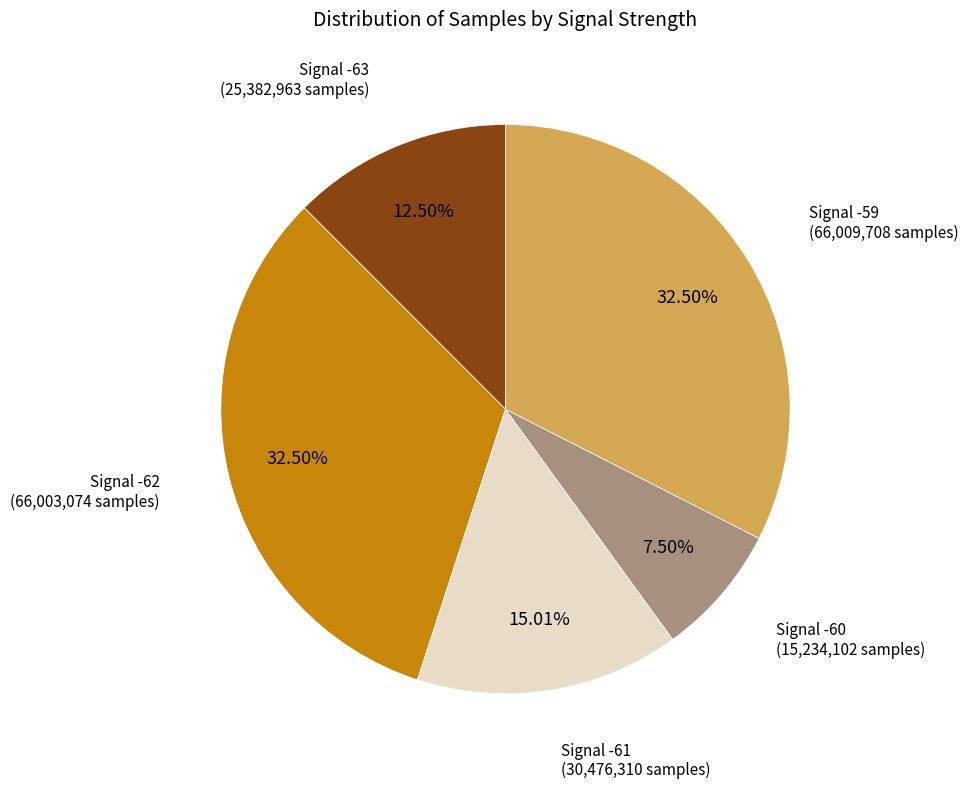

Does Signal -62 (66,003,074 samples) account for over 50% of the chart?

No